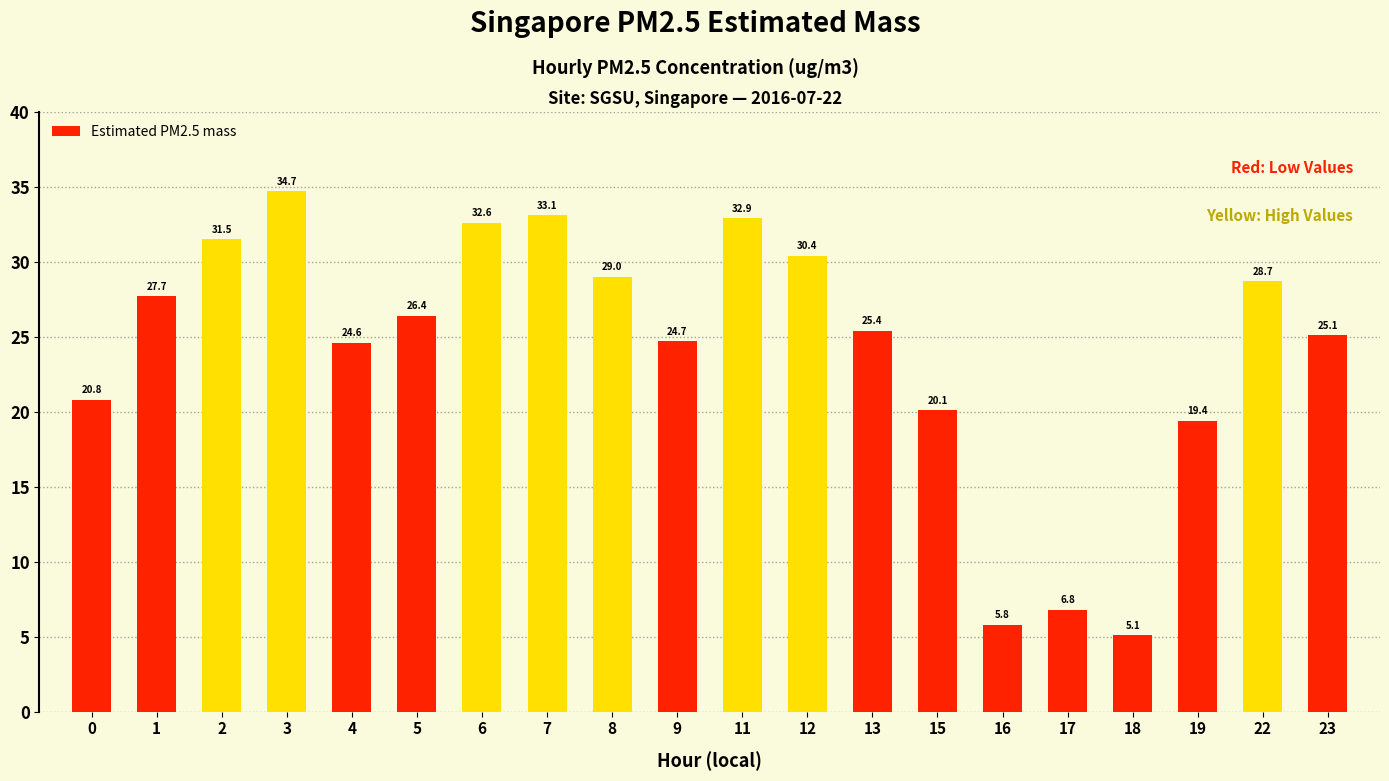

Which has a higher value, 5 or 1?

1